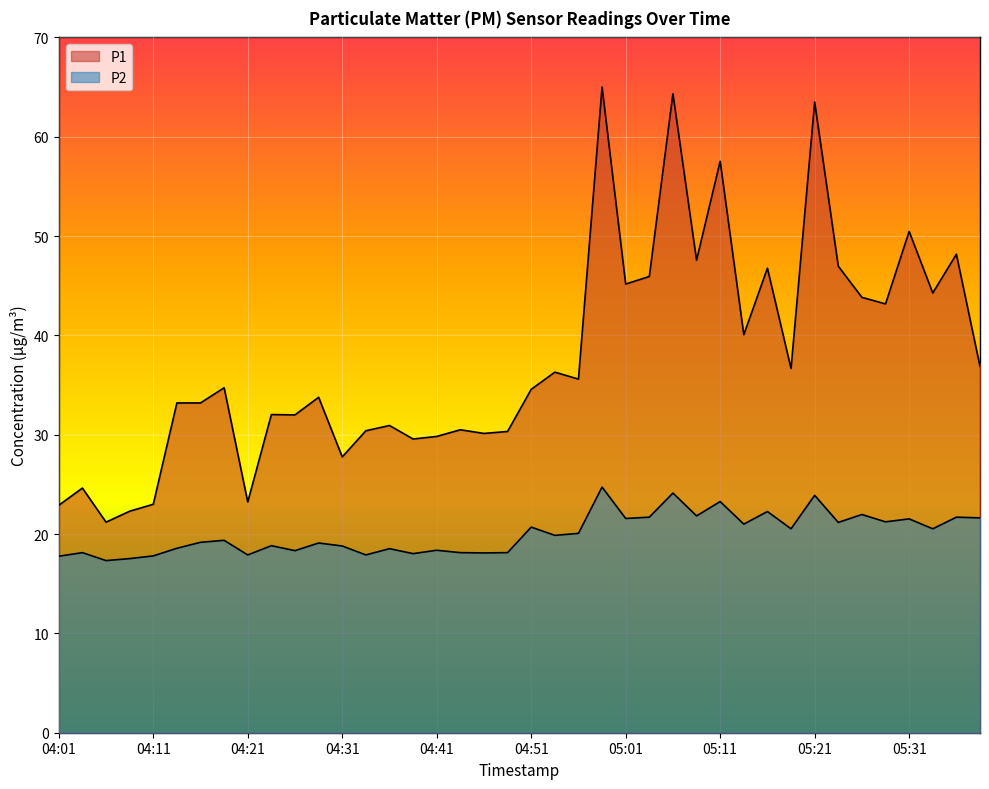

Where is the first local maximum for P1?

04:04